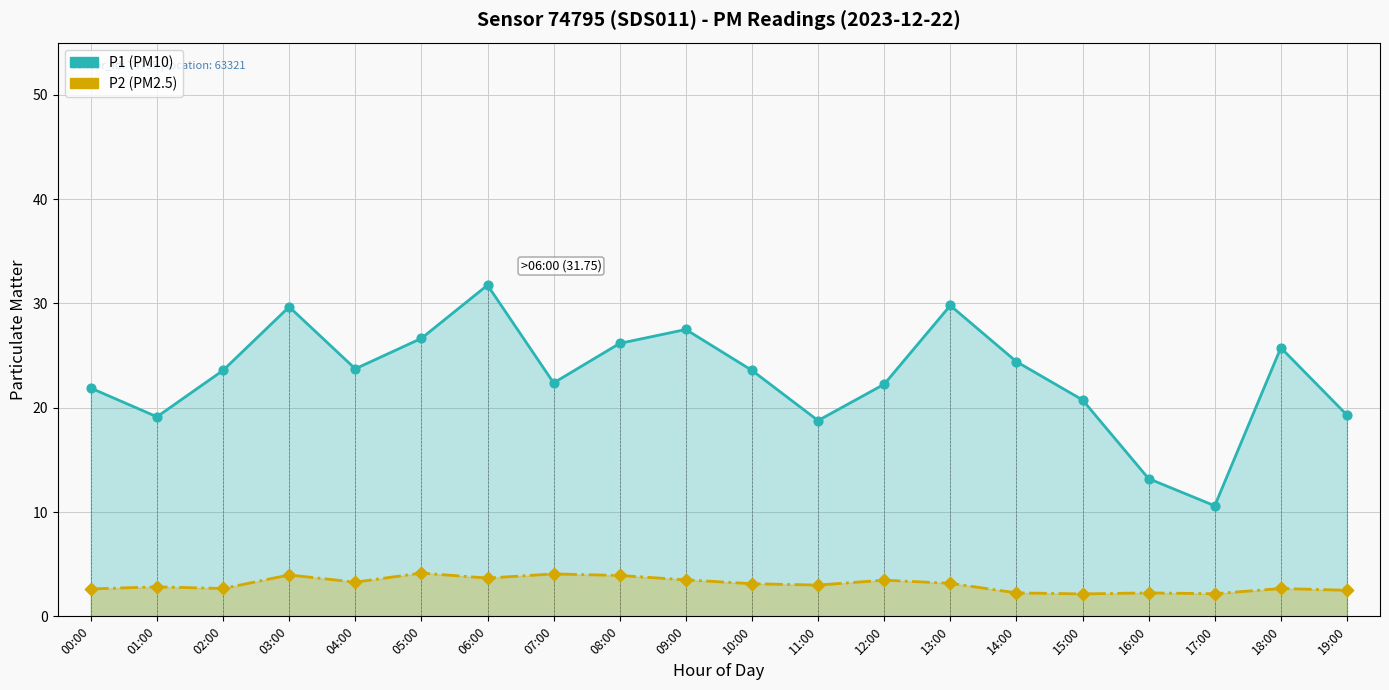

At which category is the sum across all series the highest?

06:00